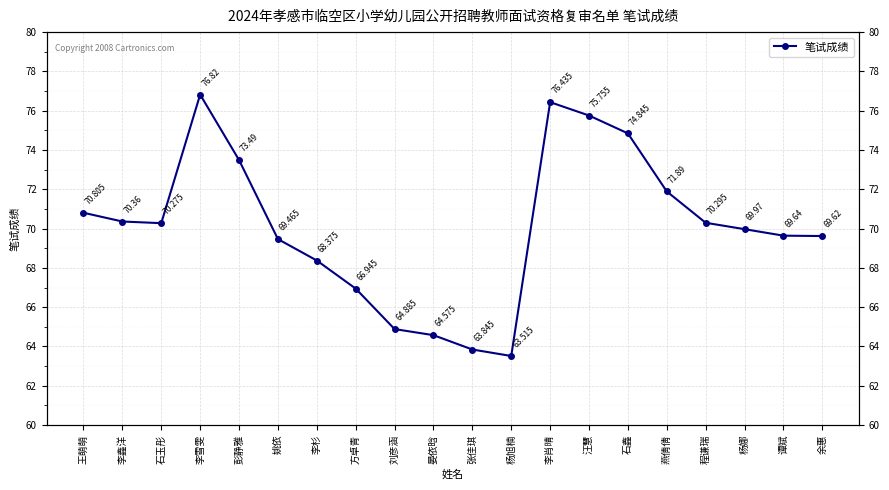

What is the sum of all values?

1401.8